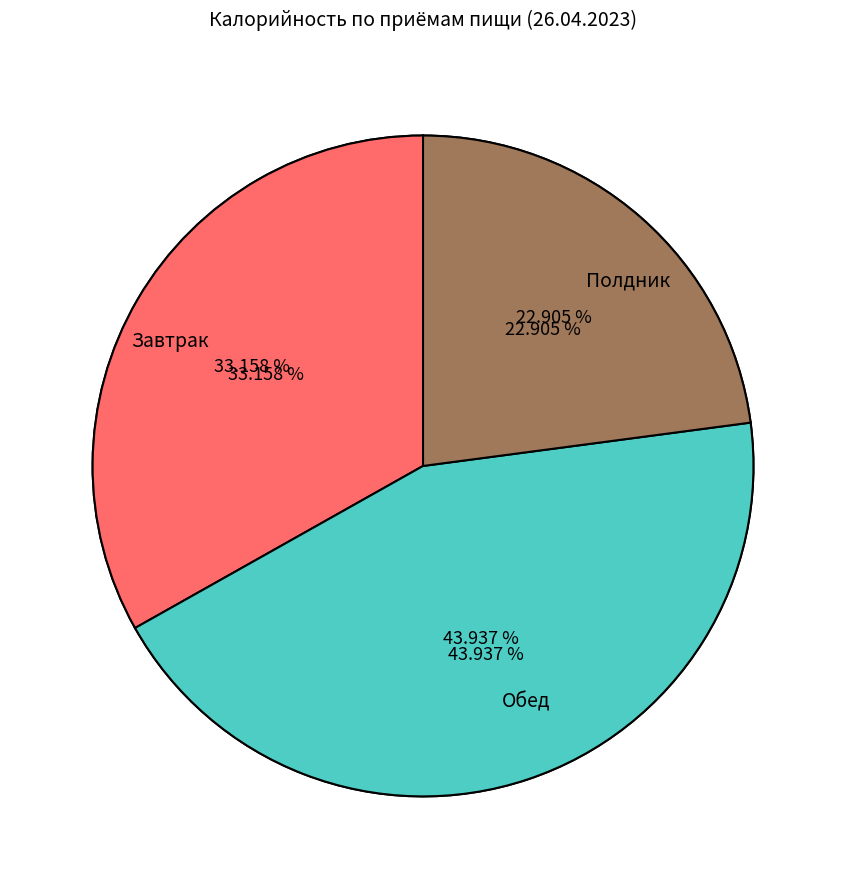

How many segments does this pie chart have?

3